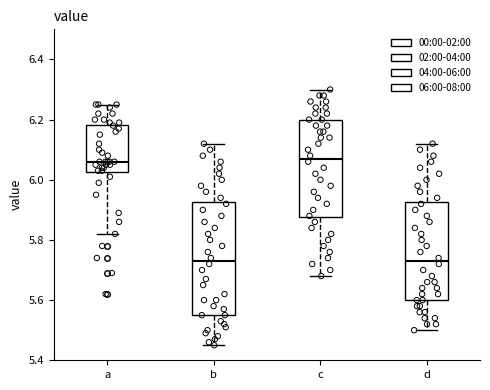

Where does the lower whisker of the box for b end on the y-axis? The values are not printed on the chart, so give them approximately, as read against the axis.

5.46